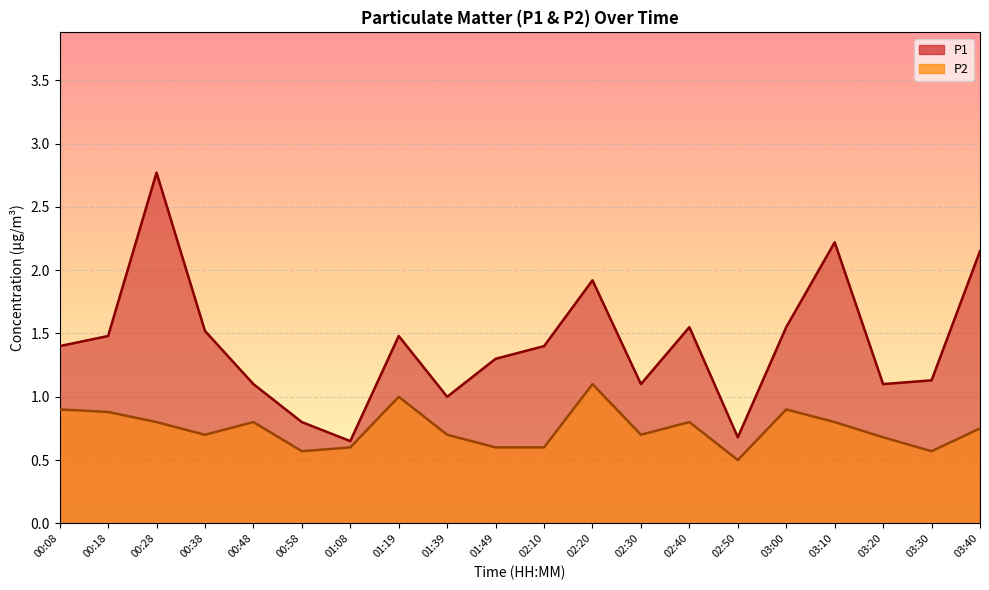

At how many categories does at least one series exceed 1?

16